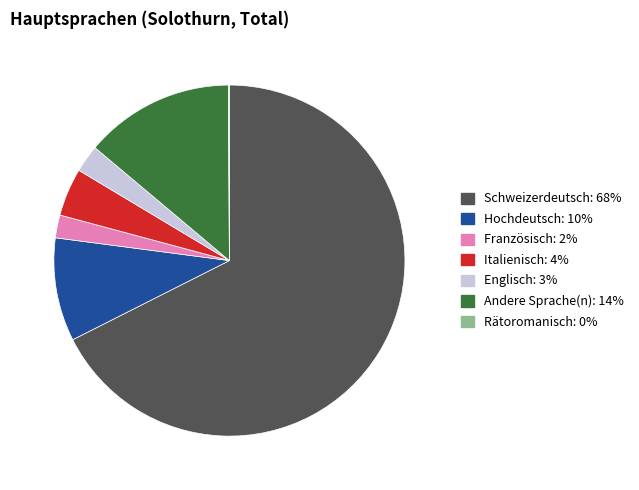

Combined, do Englisch and Hochdeutsch account for over 50%?

No